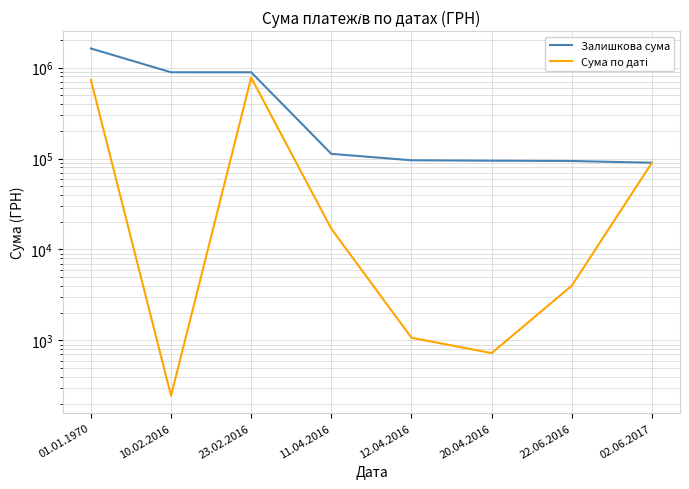

Is it true that Залишкова сума equals 112691.4 at 11.04.2016?

True